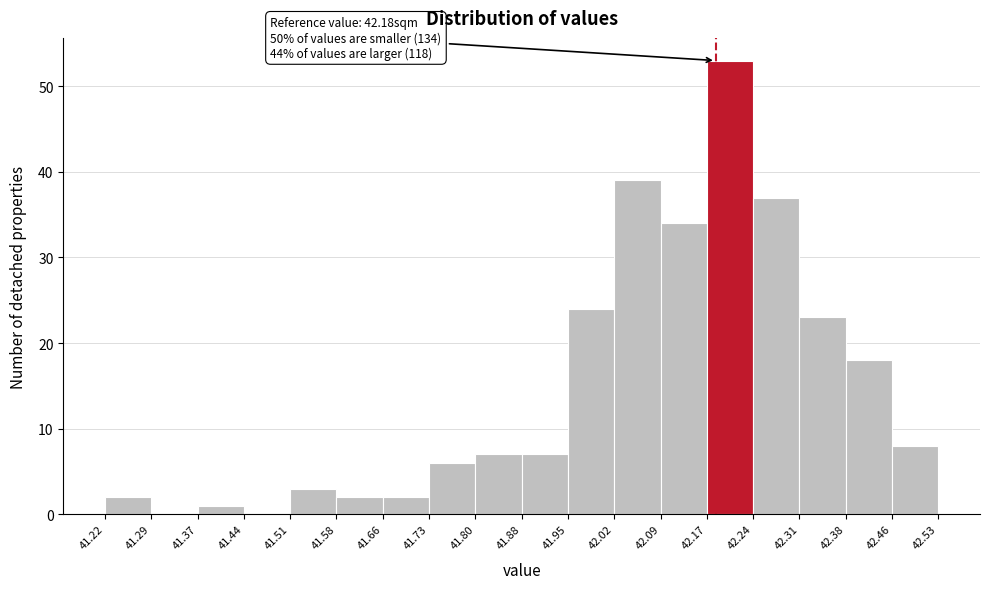

Over which range of the x-axis is the bar tallest?

42.17 to 42.24